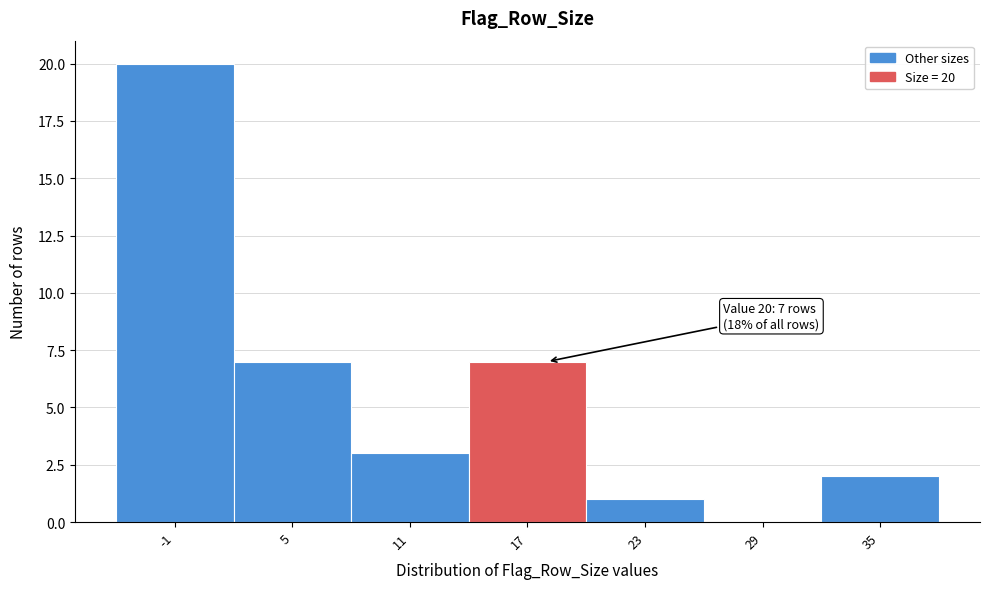

Reading left to right, list all the values displayed in this chart.

-1=20	5=7	11=3	17=7	23=1	29=0	35=2